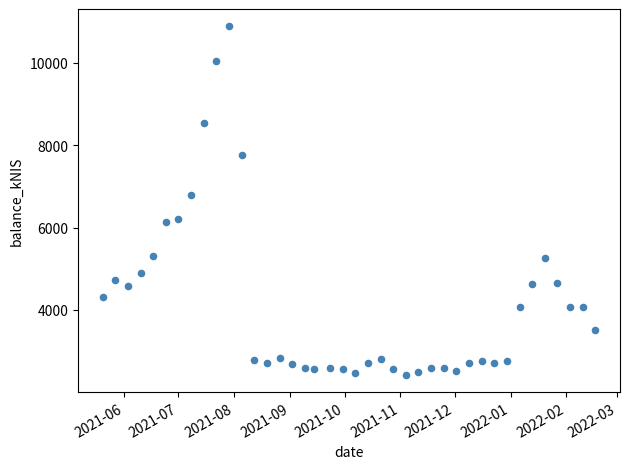

What is the range of Y values (max minus min)?

8453.9